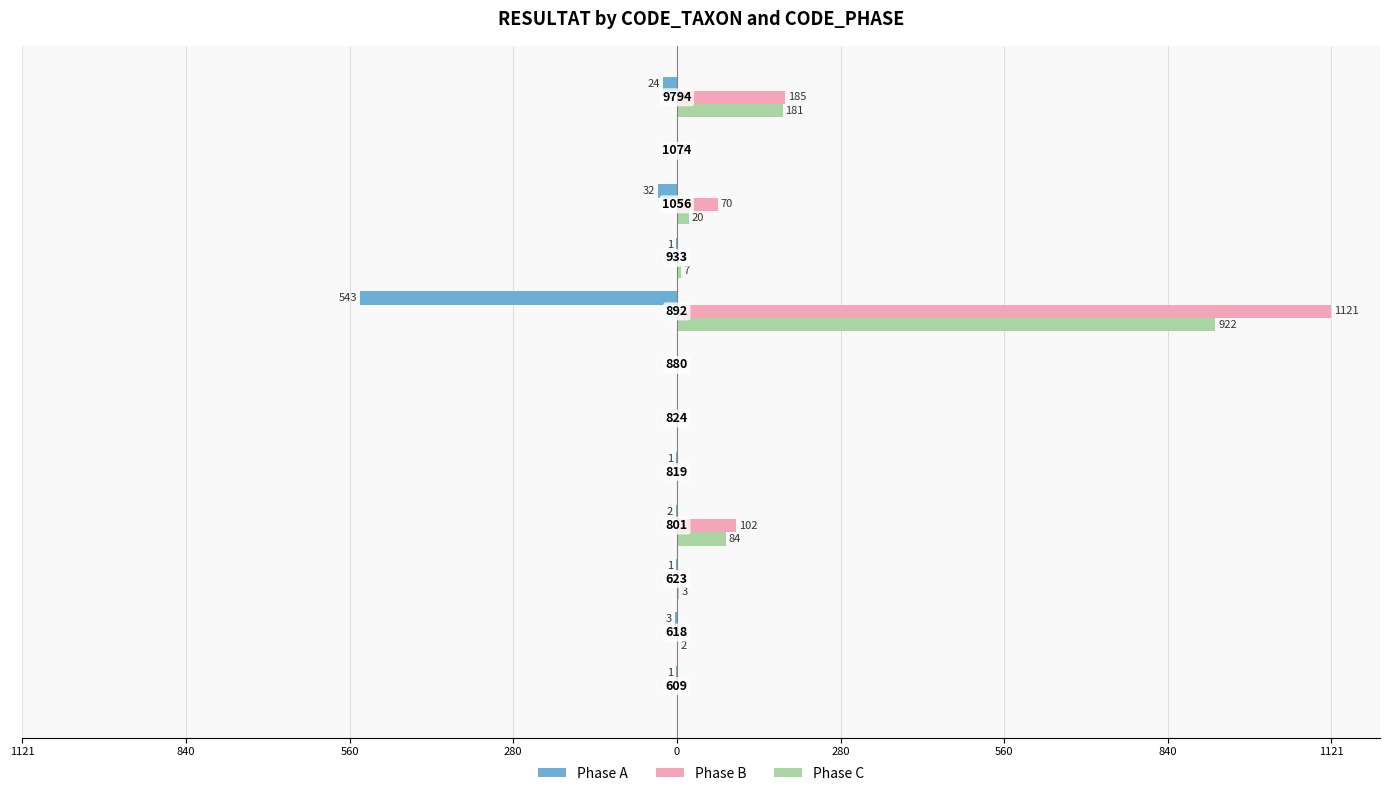

What are all the series names shown in the legend?

Phase A, Phase B, Phase C